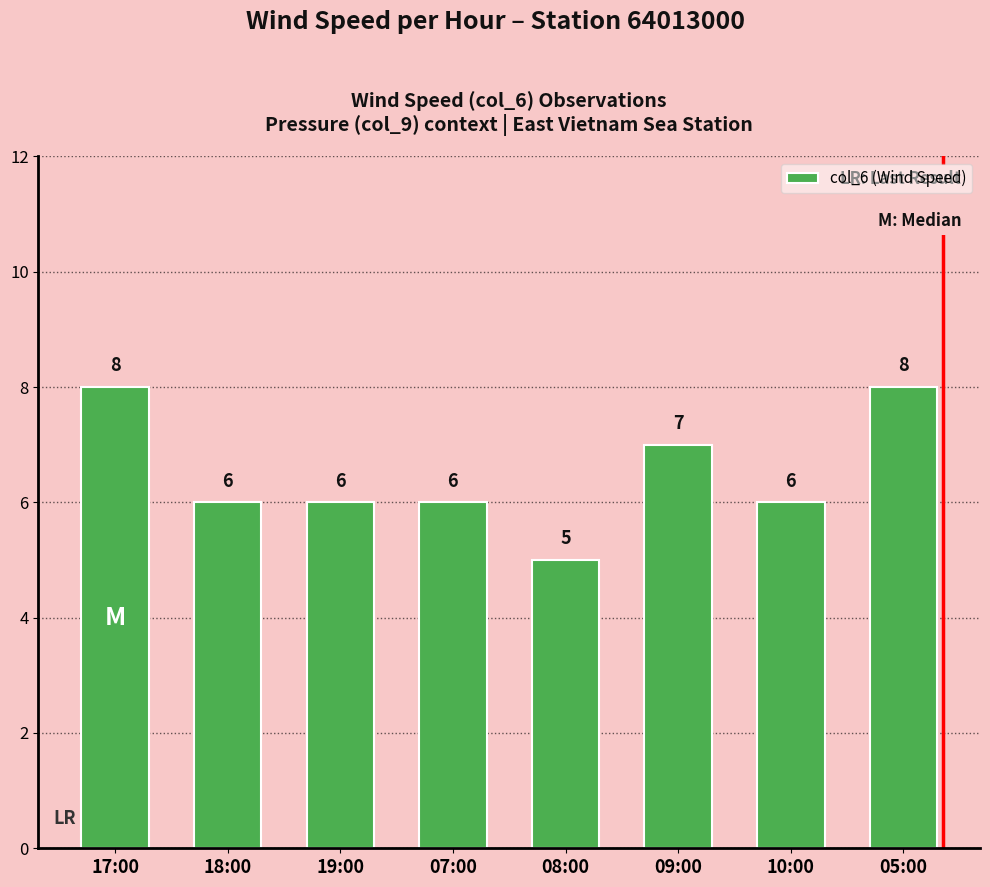

What is the minimum value shown in the chart?

5